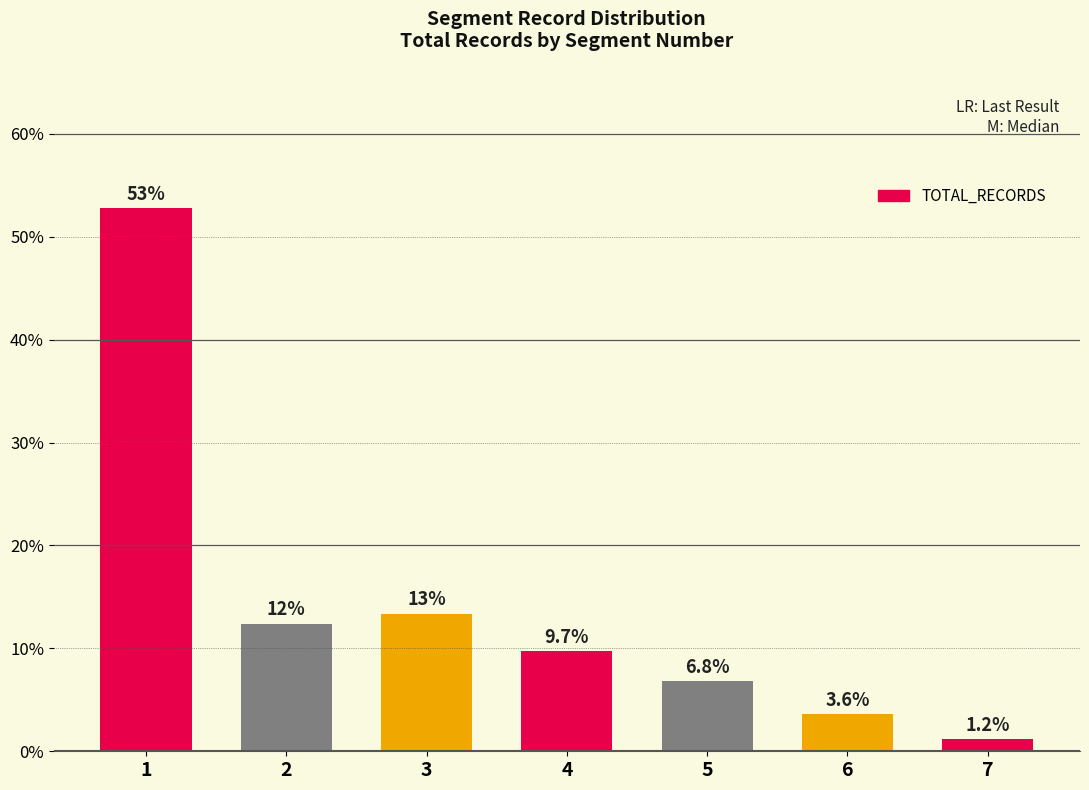

What is the sum of the values at 4 and 6?

13.4